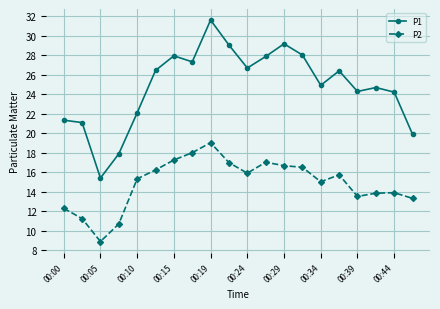

What is the value of the P1 point at the 18th from the left?

24.7